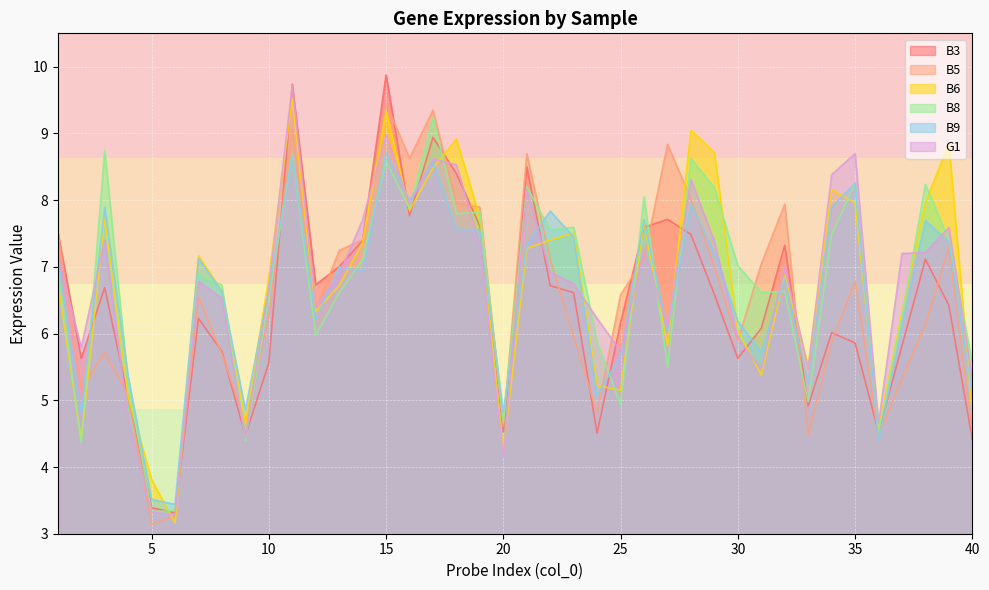

What is the difference between the B9 values at 18 and 10?

0.9